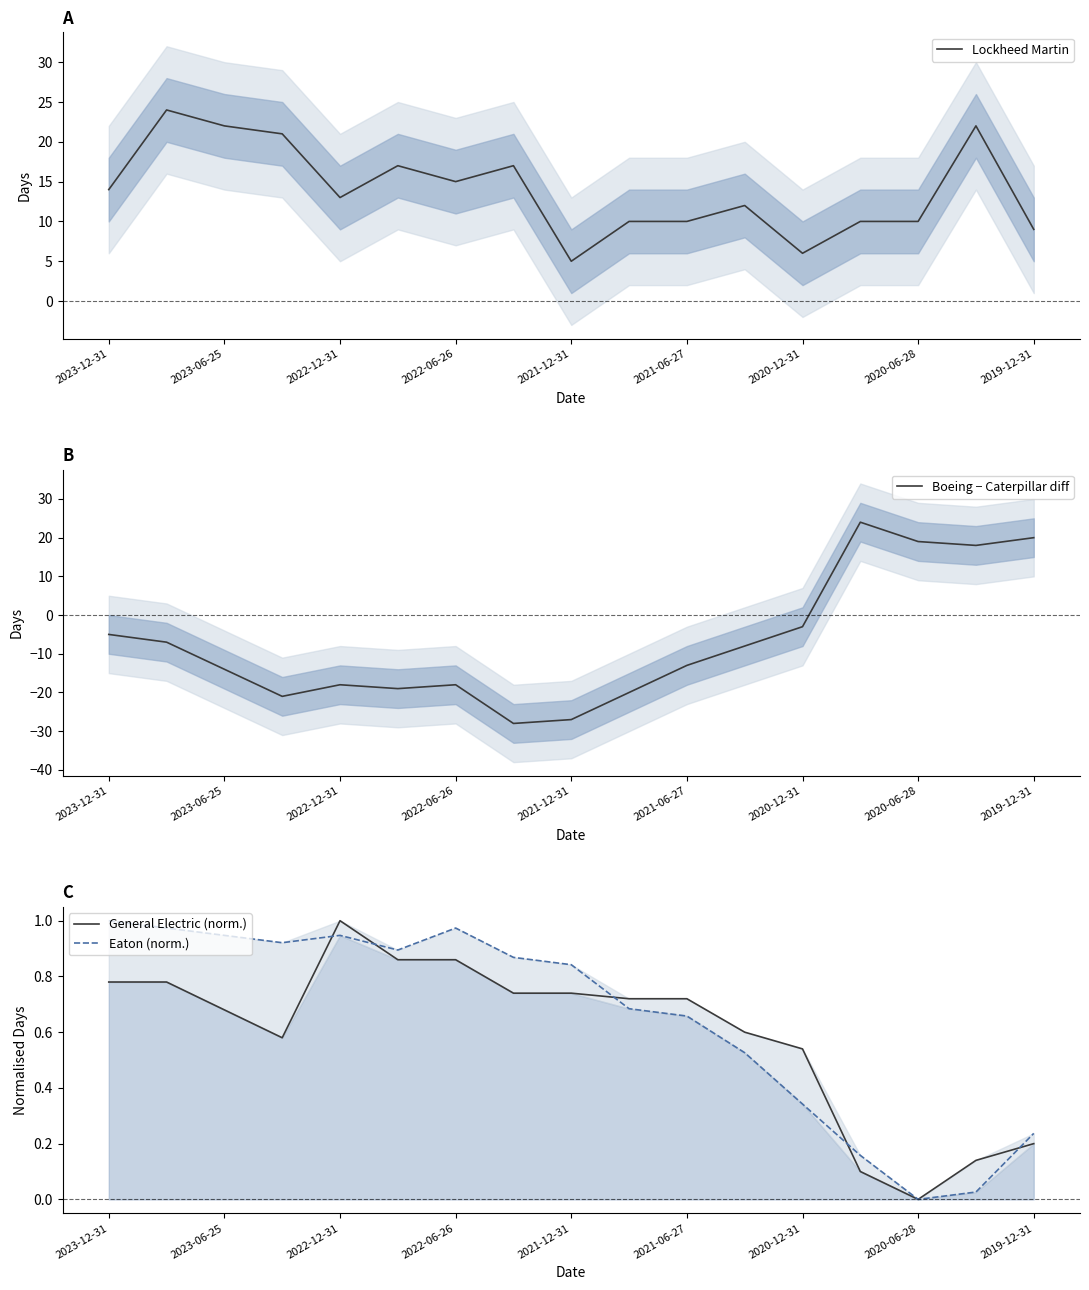

What is the maximum value for Boeing − Caterpillar diff?

24